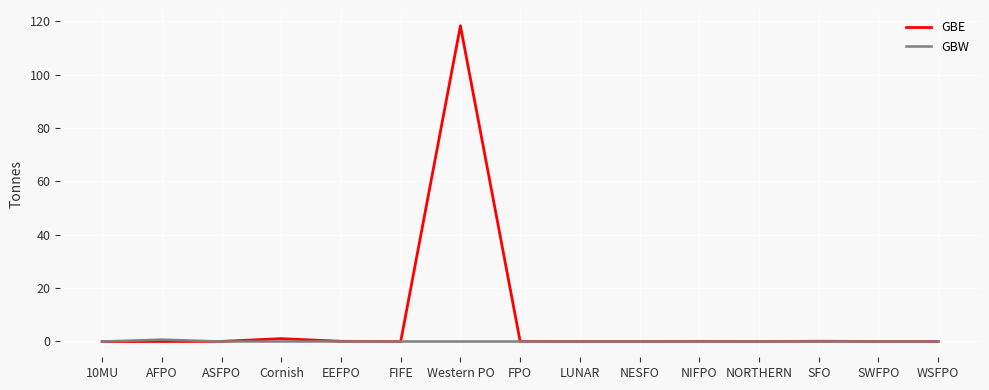

At which category is the sum across all series the highest?

Western PO